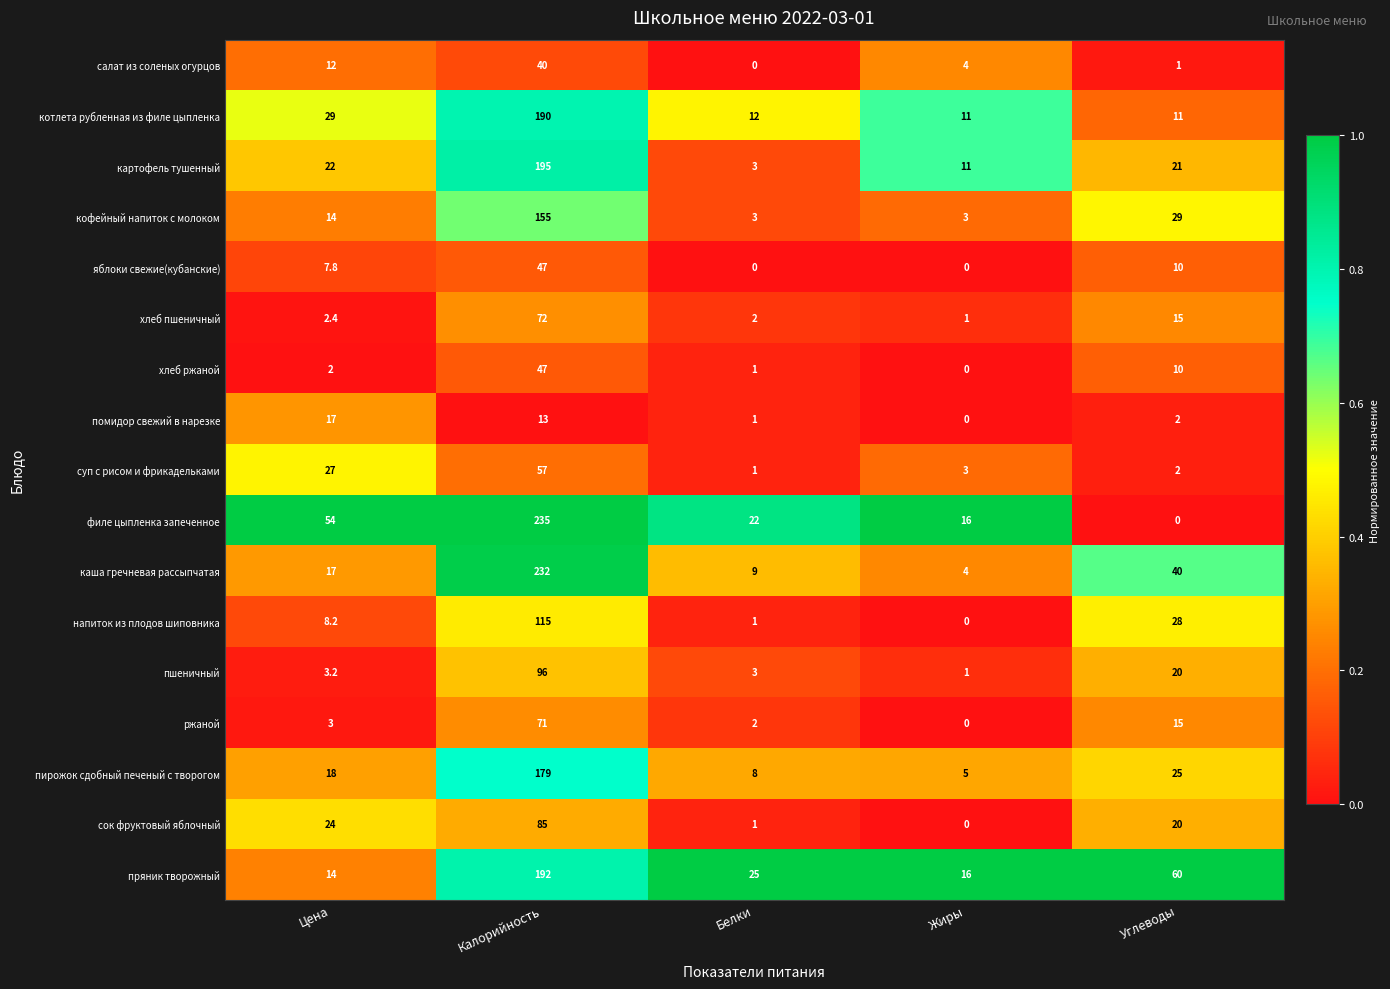

What is the spread (max minus min) of values at Жиры?

16.0